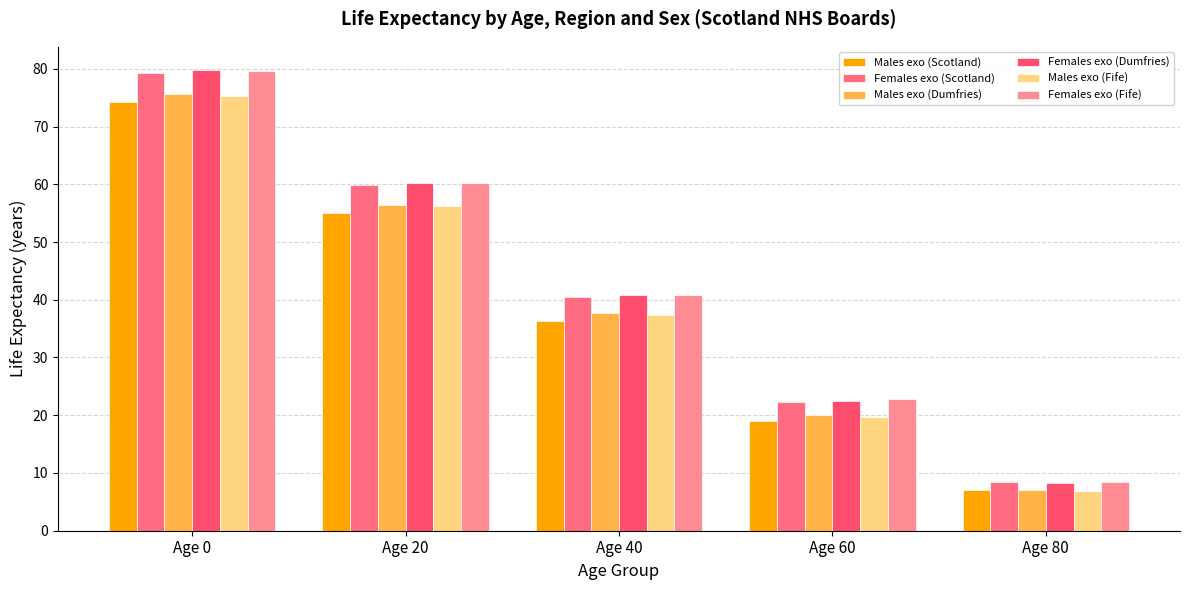

At which label is Males exo (Scotland) closest to 40?

Age 40